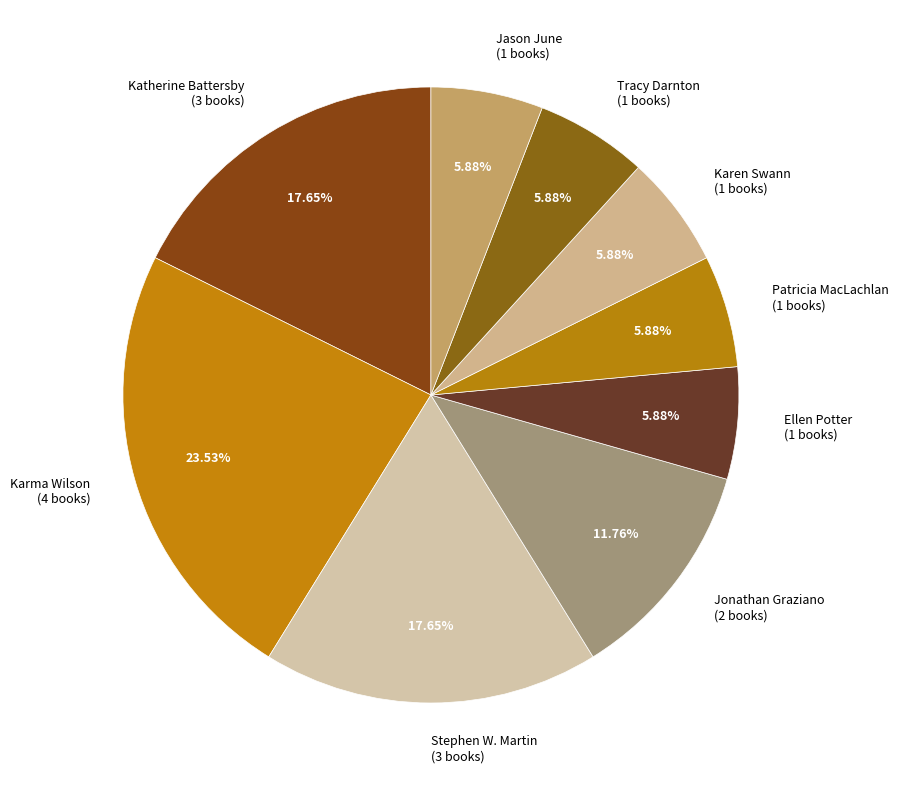

Is there a majority slice in this chart?

No